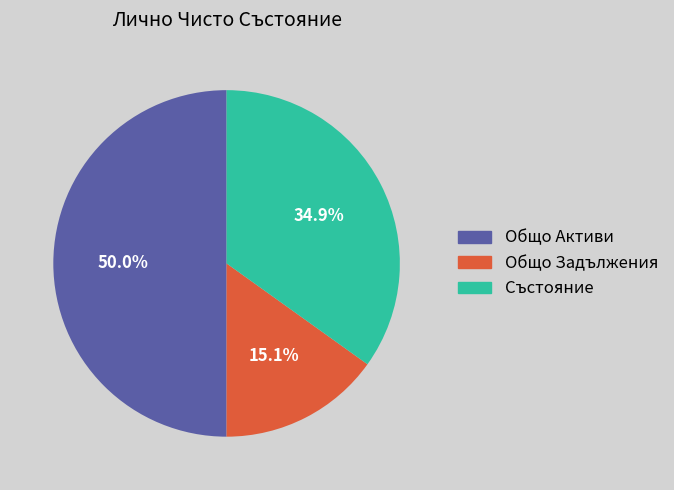

Which category has the biggest portion of the pie?

Общо Активи